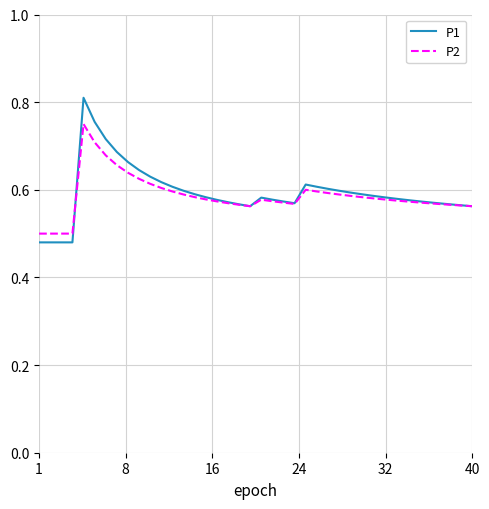

Which series has the largest range (max minus min)?

P1